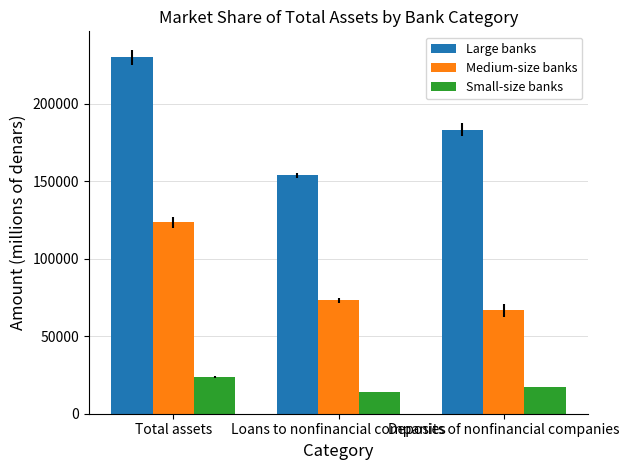

At which category does the chart reach its minimum across all series?

Loans to nonfinancial companies